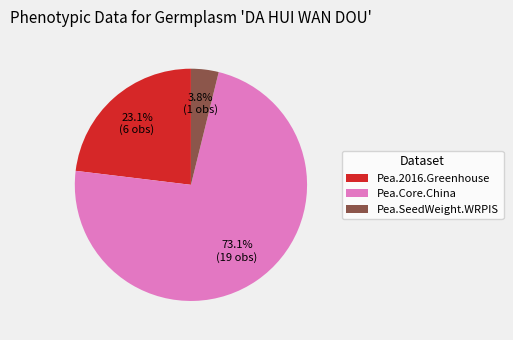

How many segments does this pie chart have?

3